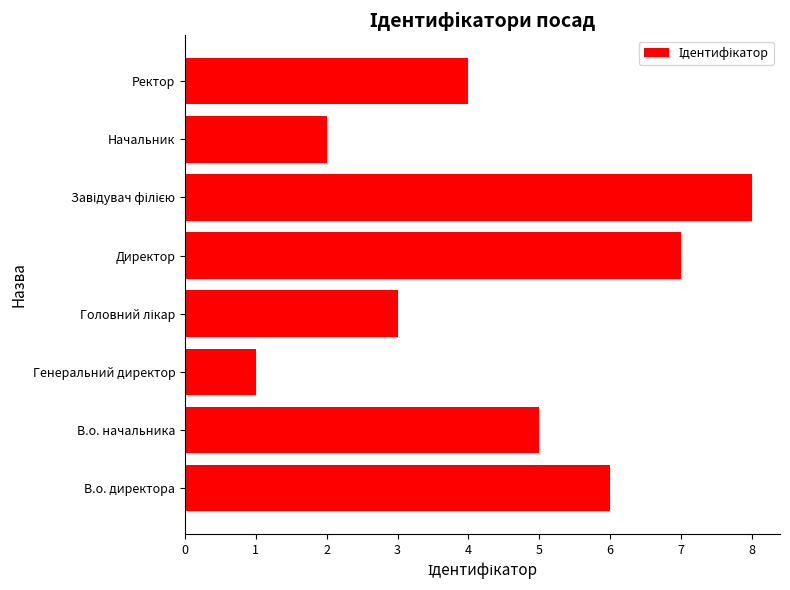

How many distinct data groups are displayed?

1